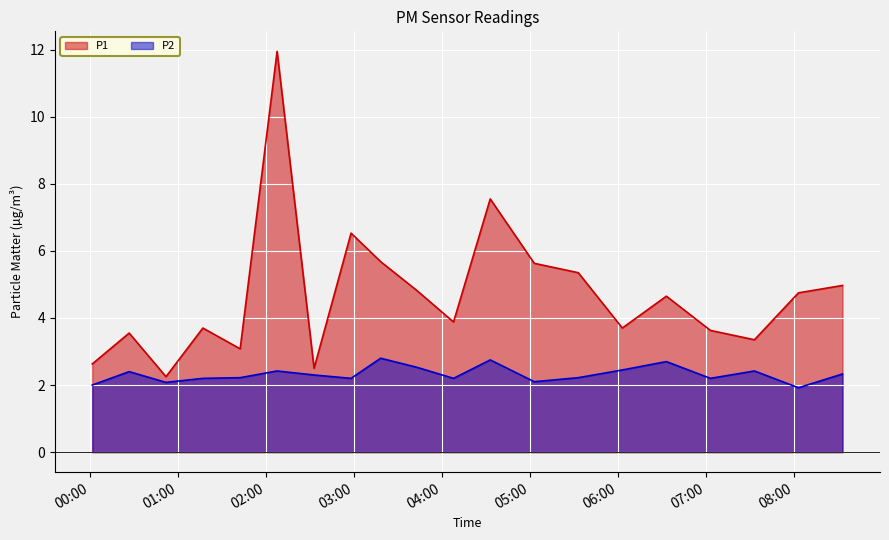

What is the label of the 9th point from the left?

2023-04-15T03:18:21